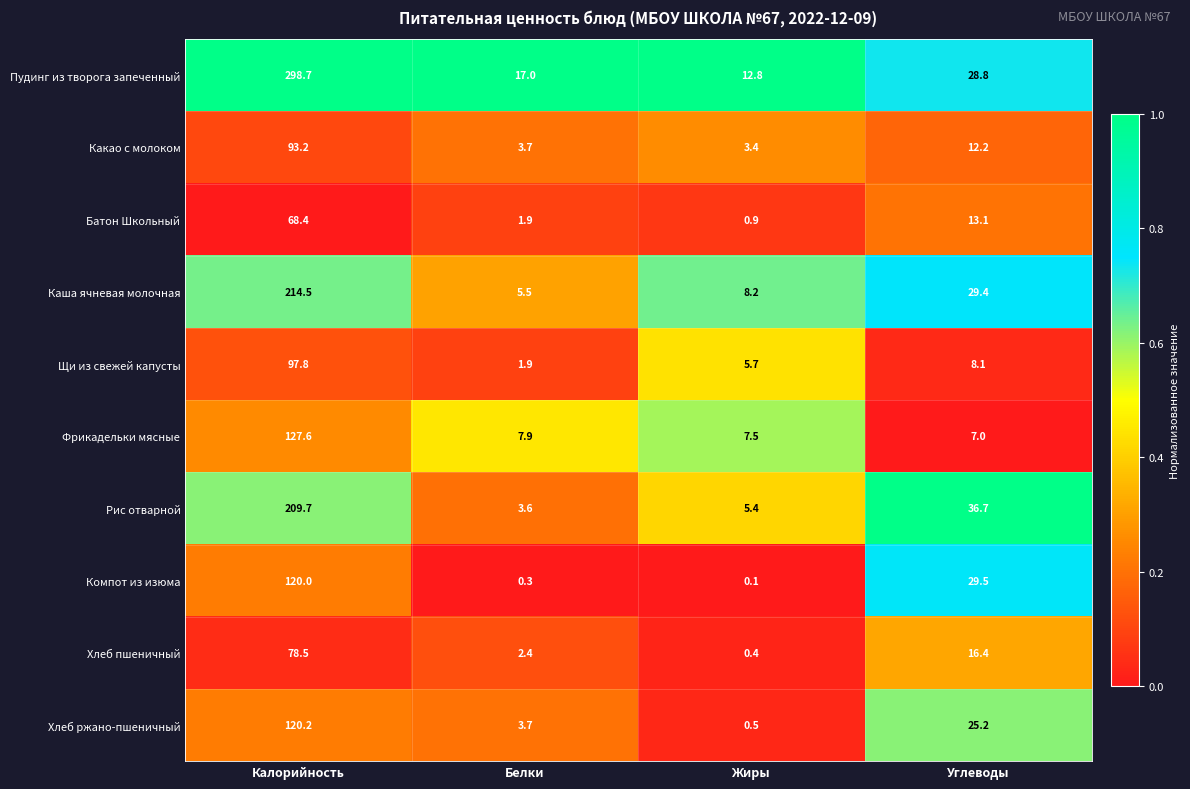

Is it true that Хлеб пшеничный equals 0.4 at Жиры?

True